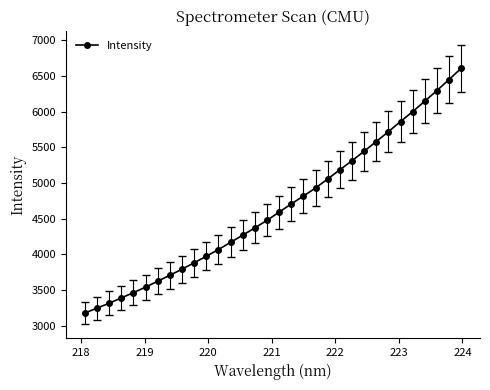

What is the difference between the second highest and second lowest values?

3203.1